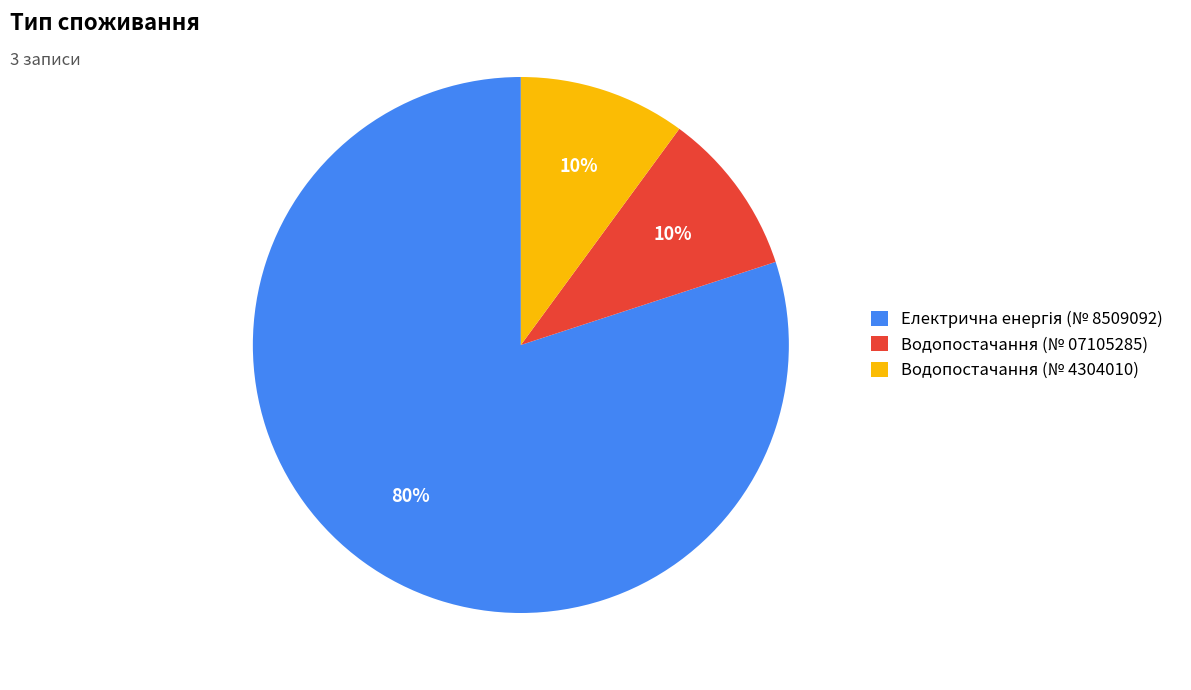

To the nearest percent, what is the average slice percentage?

33%